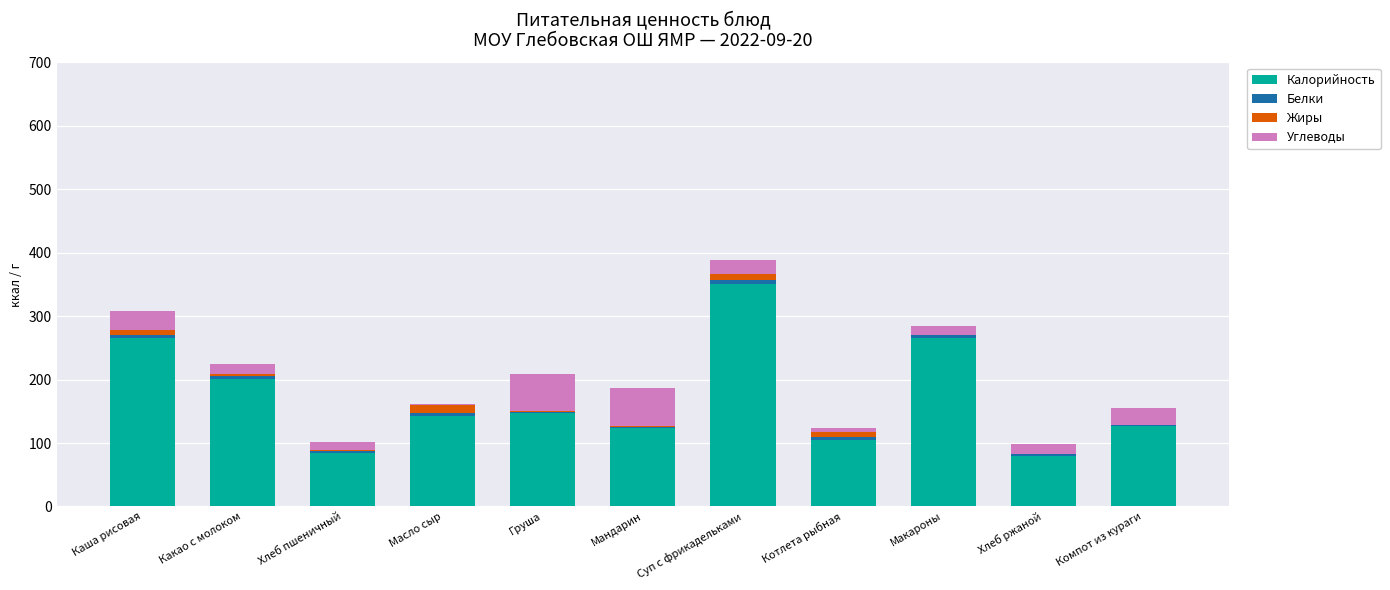

What is the average value of the Калорийность series?

172